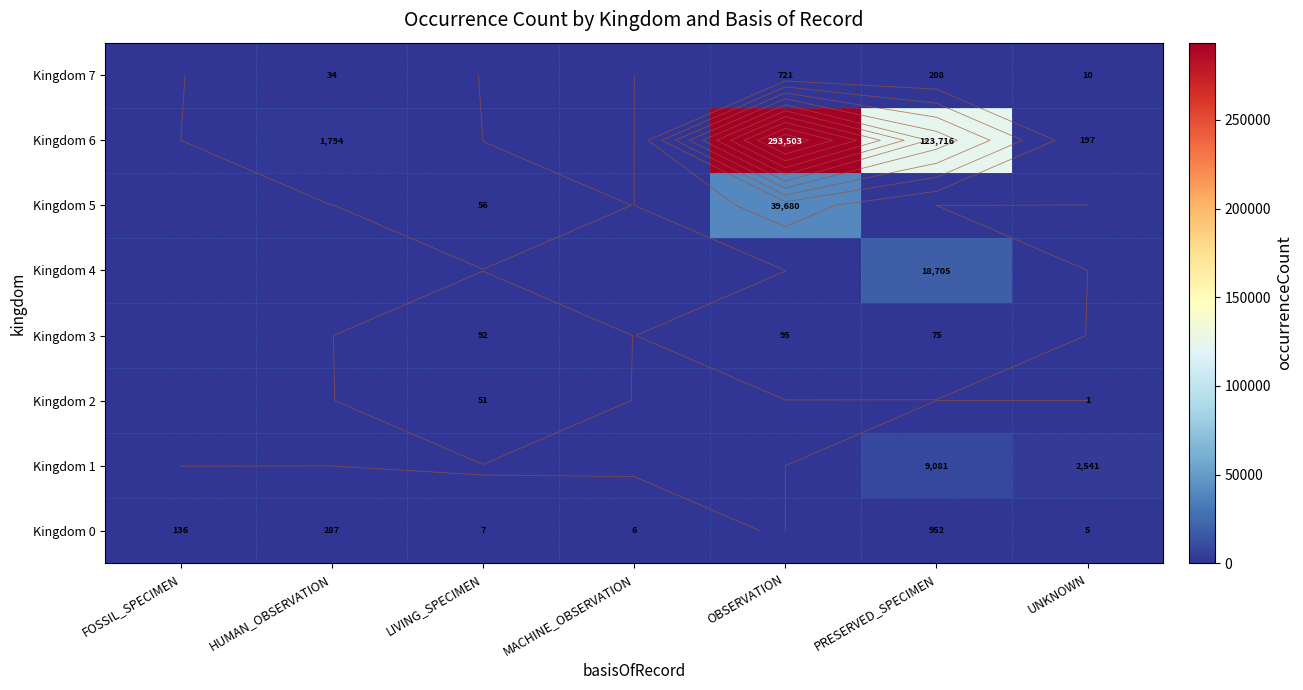

Count the number of categories in the chart.

7